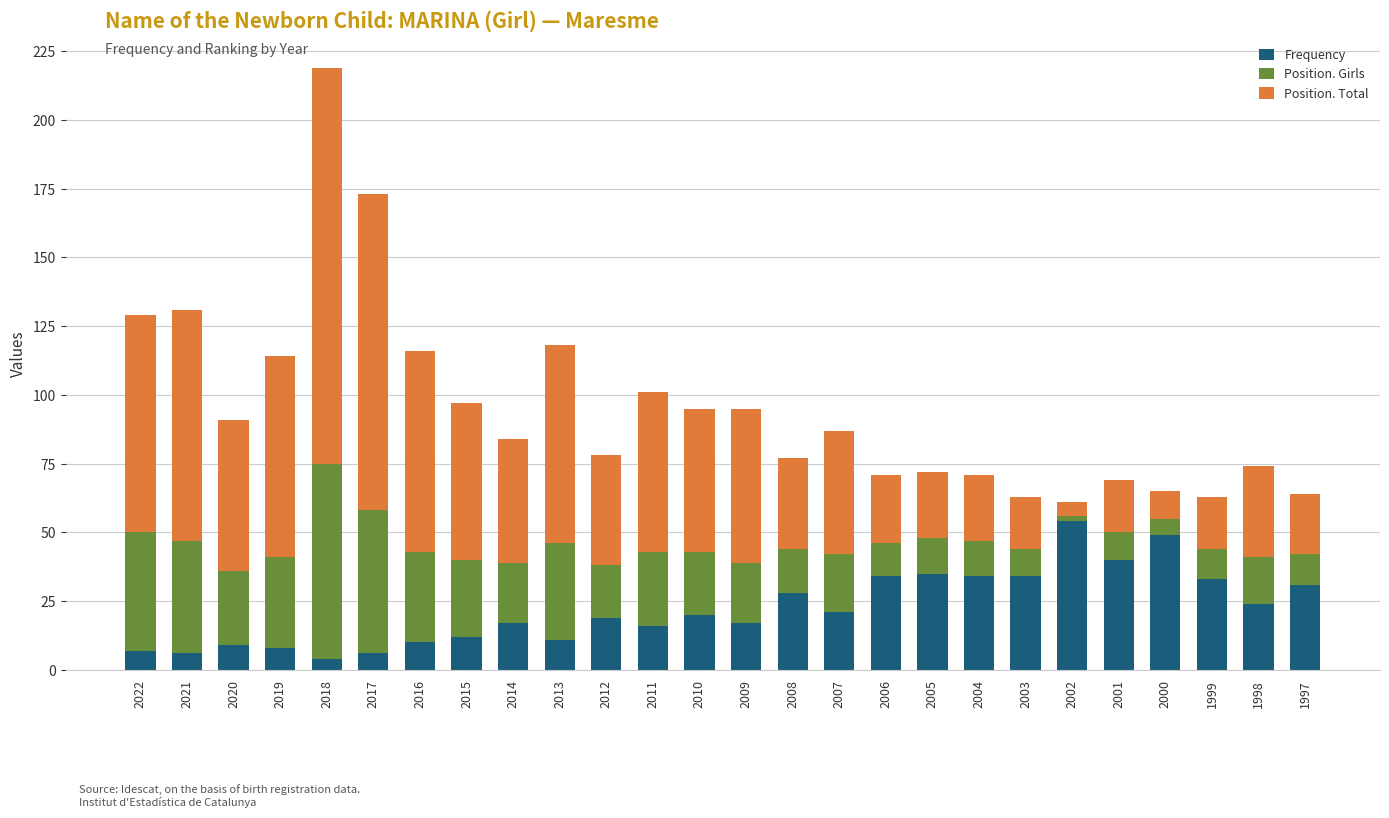

At which category is the sum across all series the highest?

2018